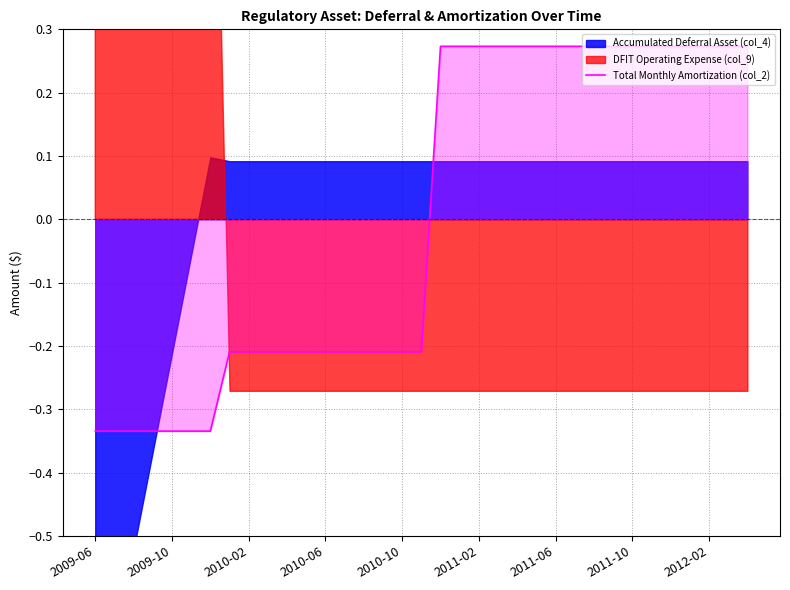

How many positive values are there?

17